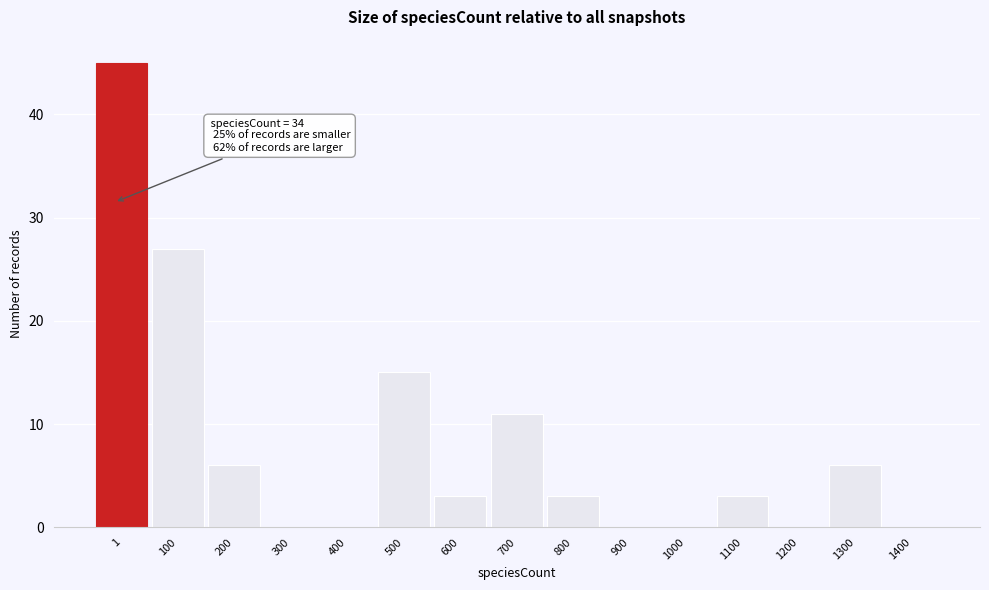

Reading left to right, what are all the values shown in this chart?

1=45	100=27	200=6	300=0	400=0	500=15	600=3	700=11	800=3	900=0	1000=0	1100=3	1200=0	1300=6	1400=0